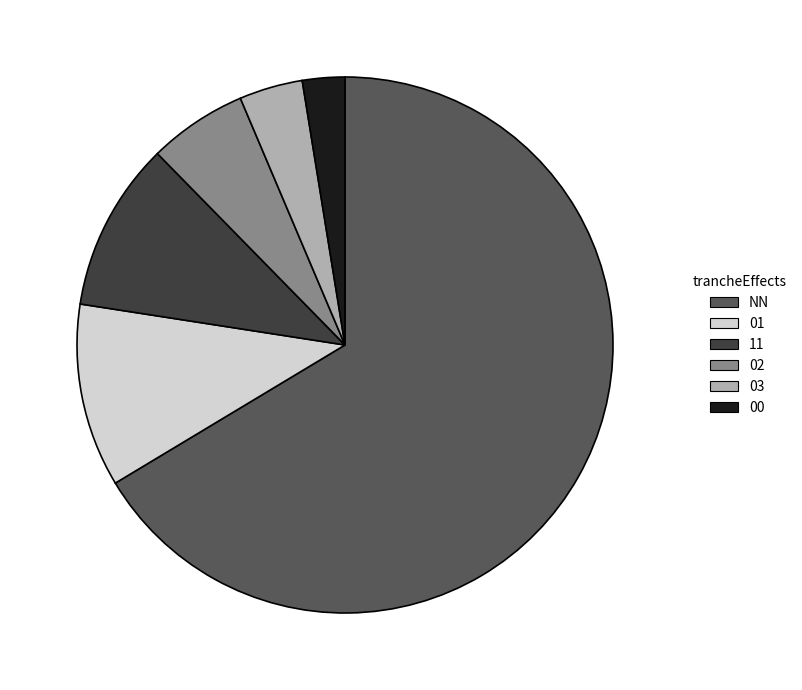

What is the ratio of the value at 00 to the value at 03?

0.7